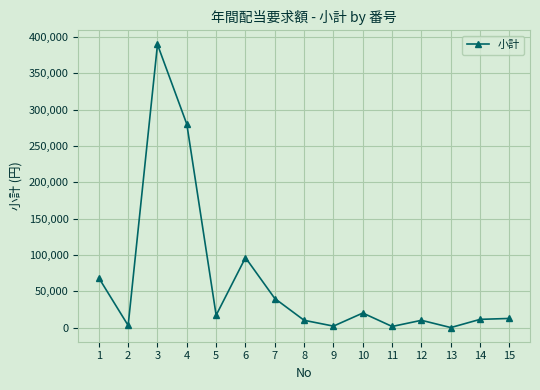

What is the difference between the maximum and minimum values?

389648